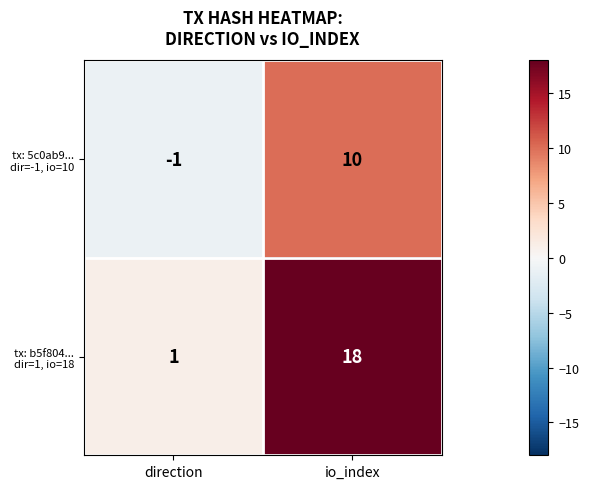

At which category is the sum across all series the highest?

io_index